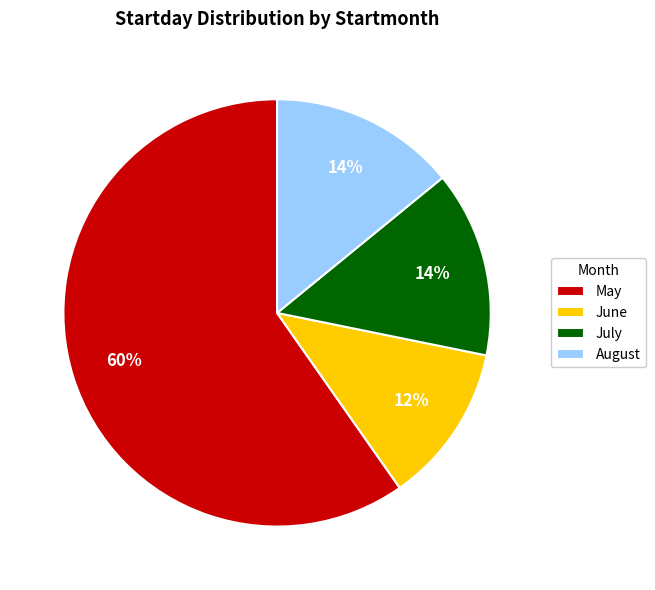

Which slice is the smallest?

June